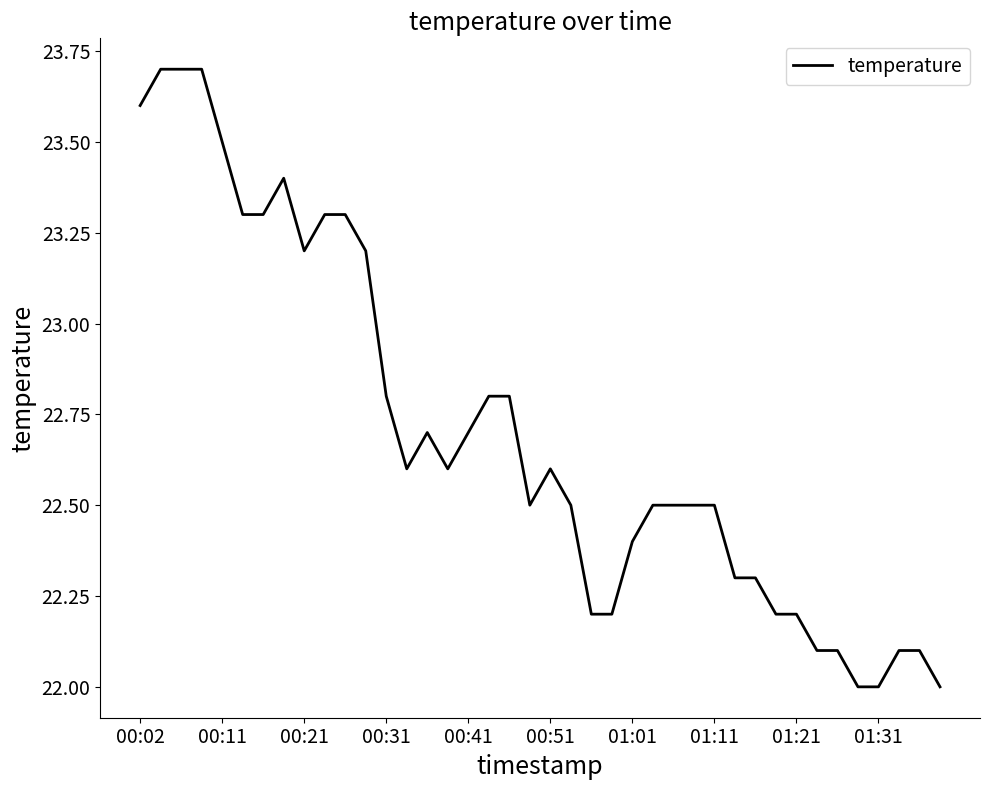

What is the smallest value displayed?

22.0